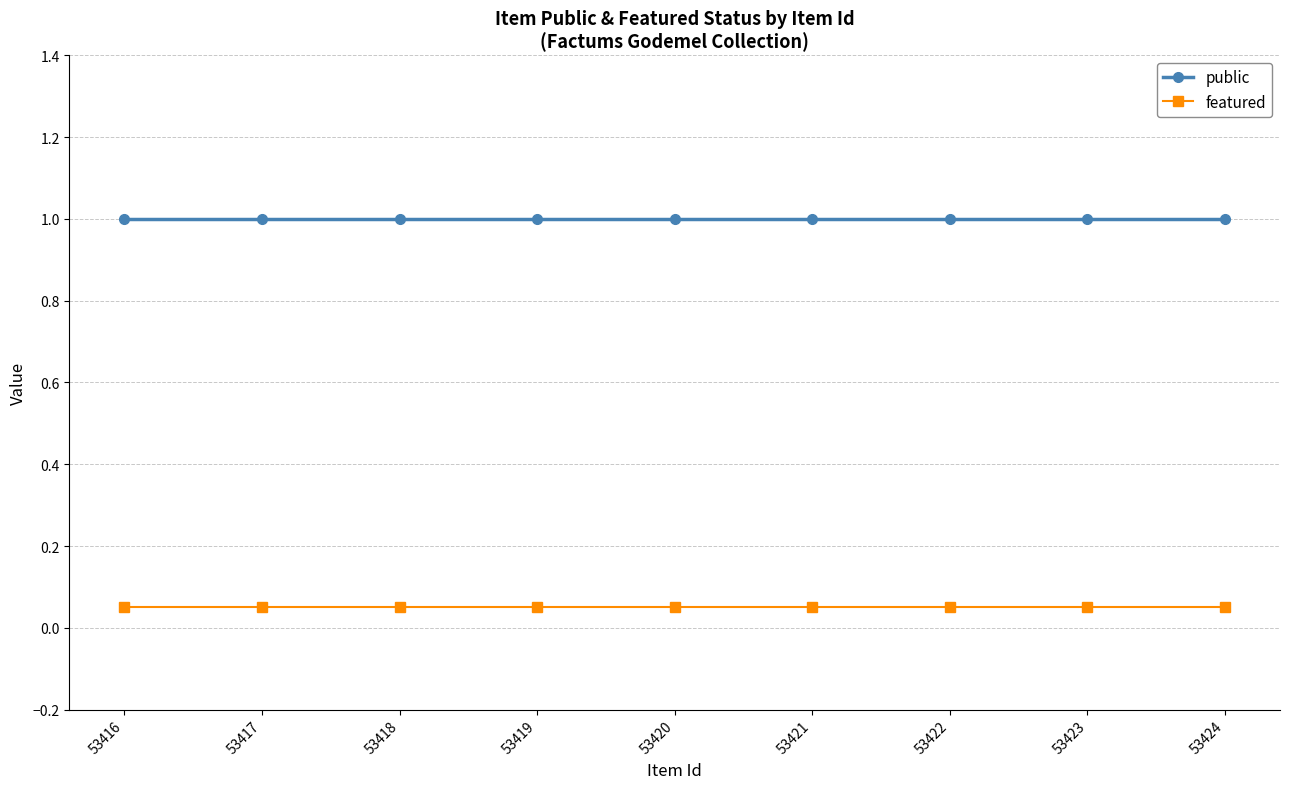

What is the sum of all public values?

9.0